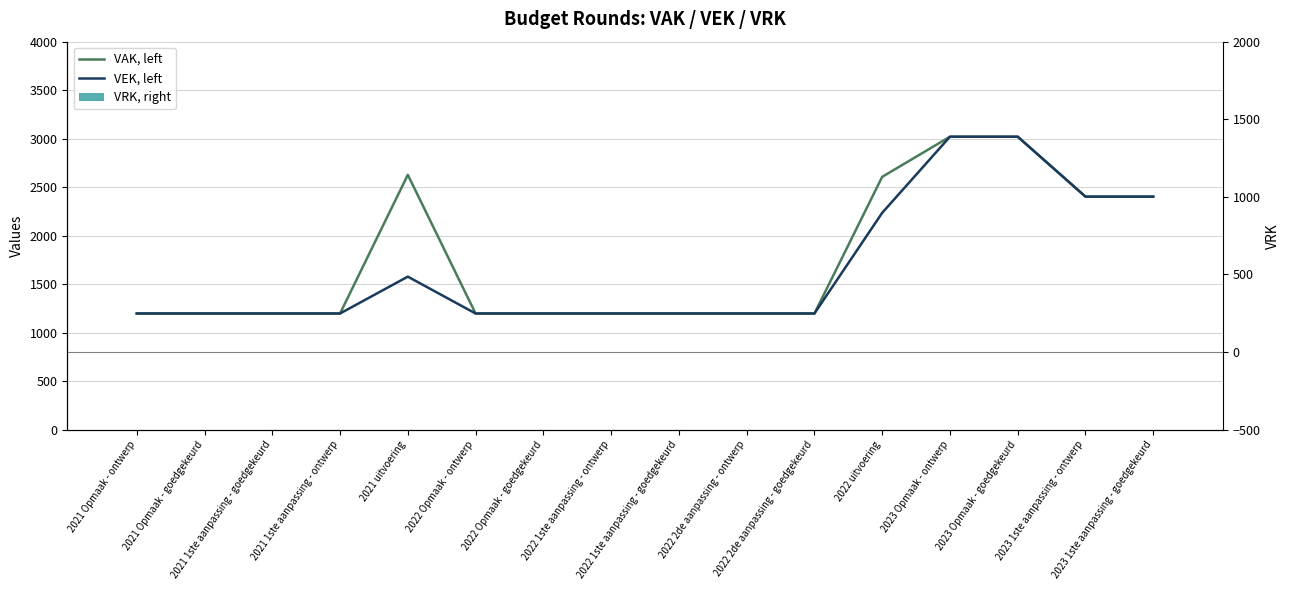

What is the label of the 2nd bar from the left?

2021 Opmaak - goedgekeurd